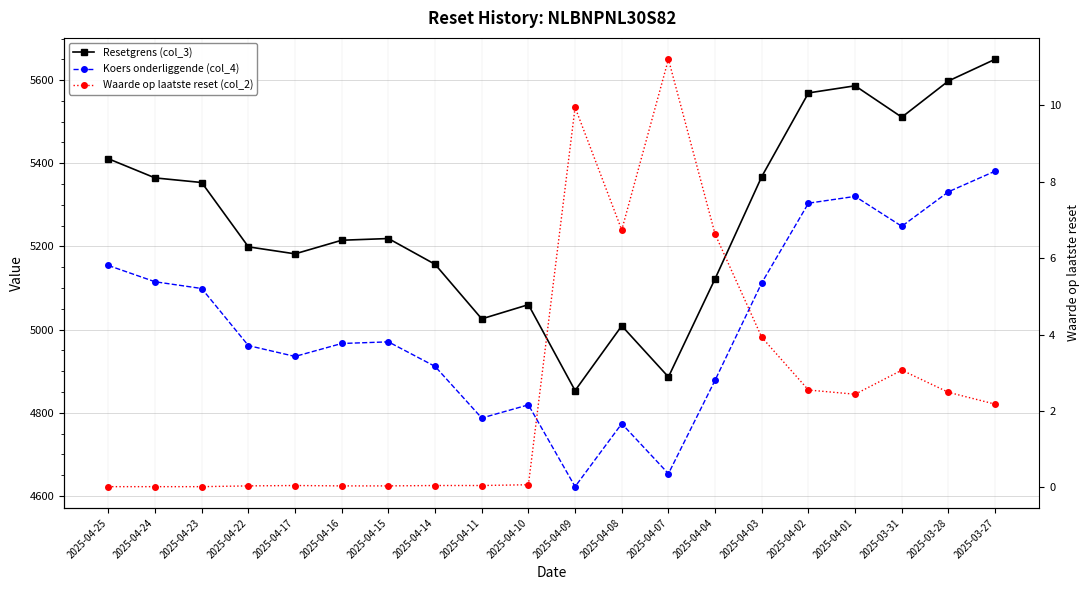

Does the chart display data point markers on the line(s)?

Yes